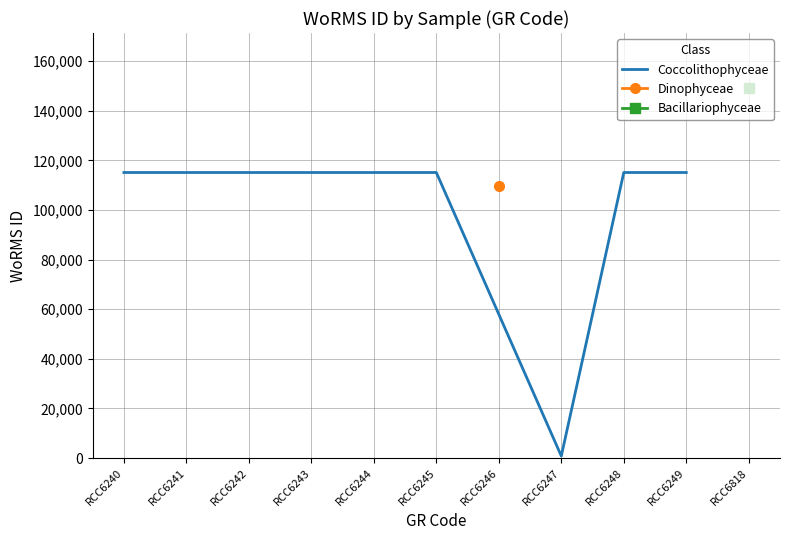

The Coccolithophyceae series shows 43330 at RCC6244. True or false?

False